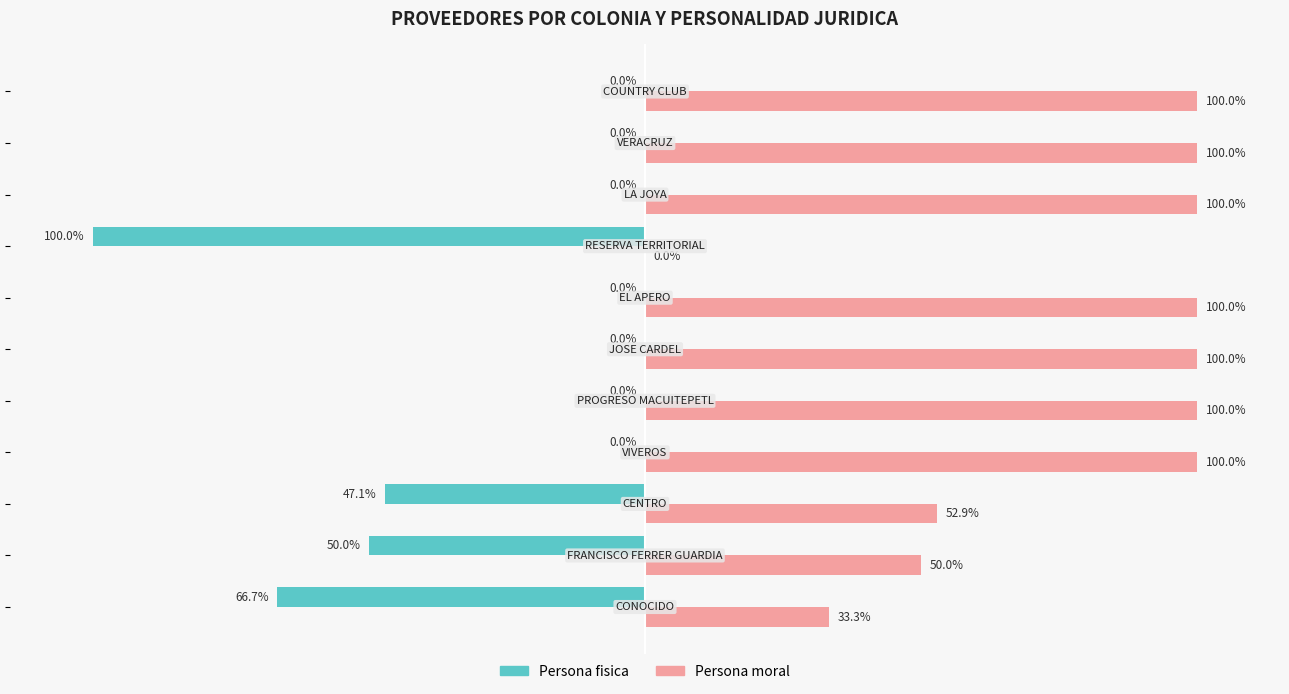

At how many categories does at least one series exceed 37?

9